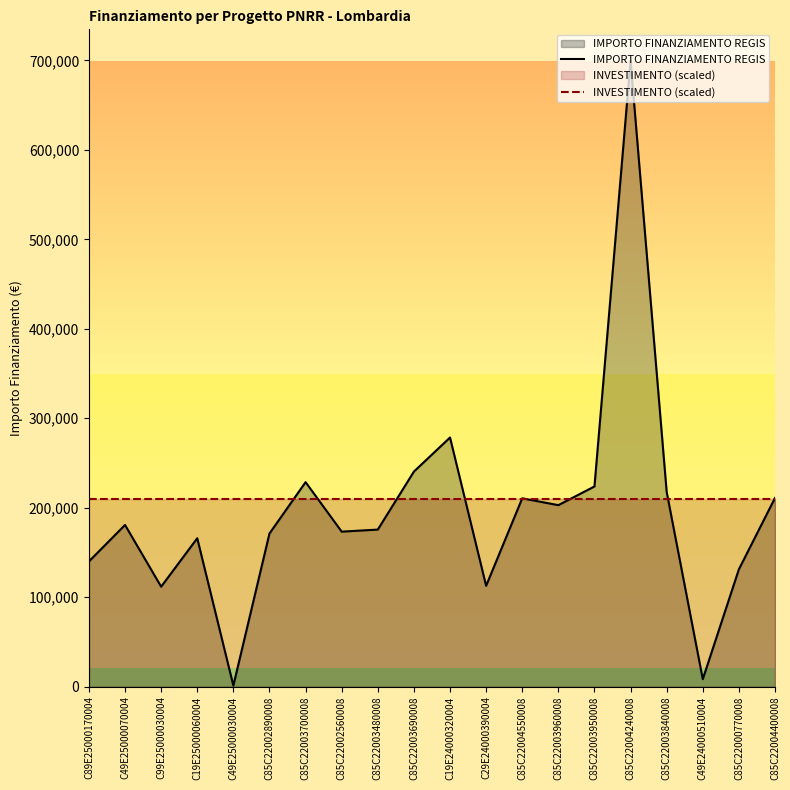

What is the label of the 13th point from the right?

C85C22002560008